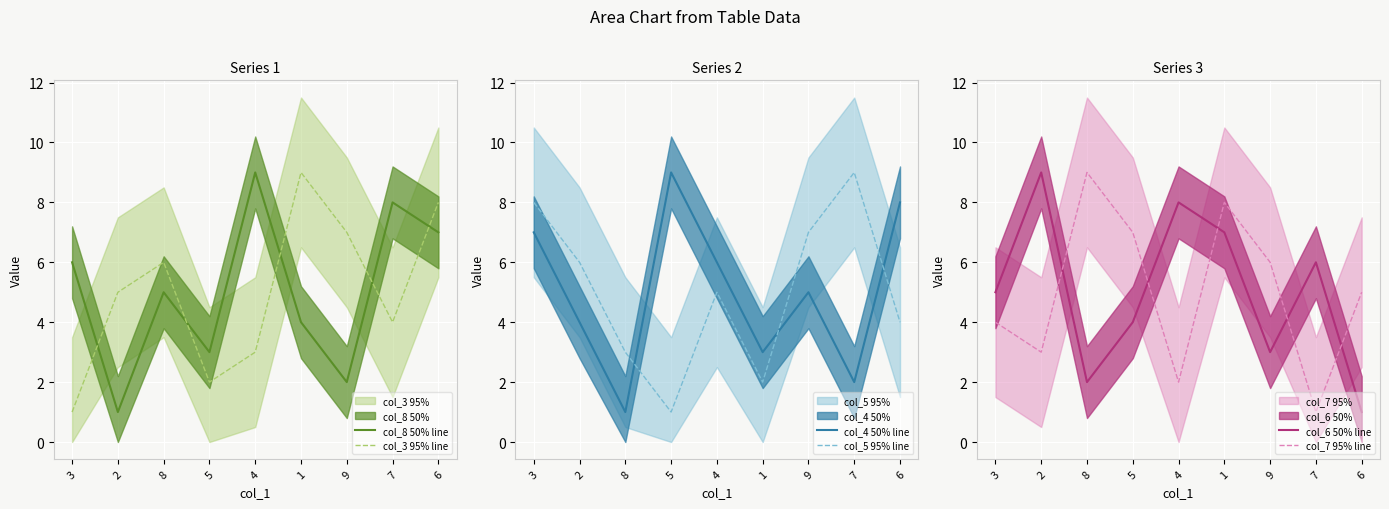

At which category does col_6 50% line reach its first local valley?

8